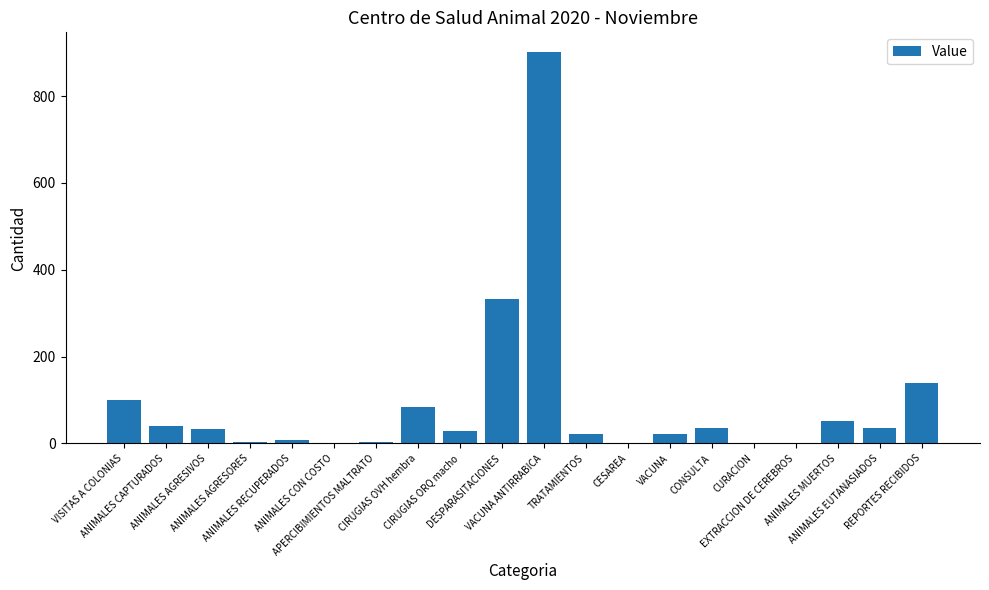

Are the bars horizontal?

No